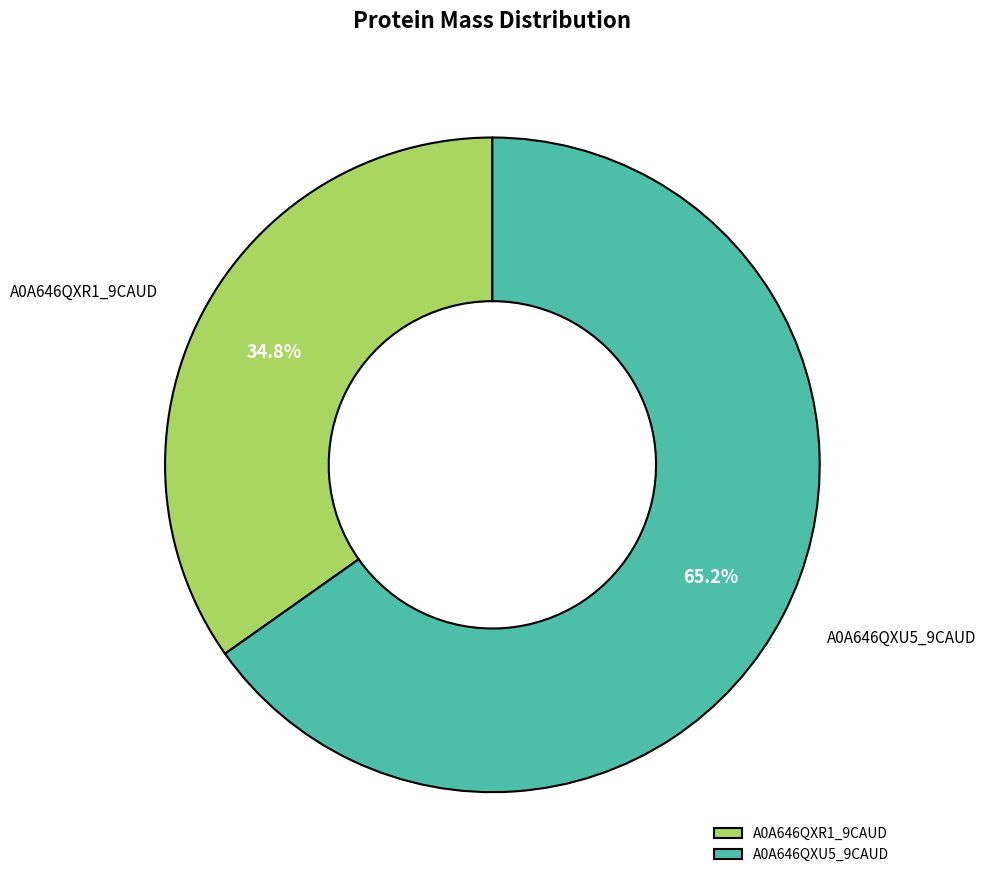

How many segments does this pie chart have?

2